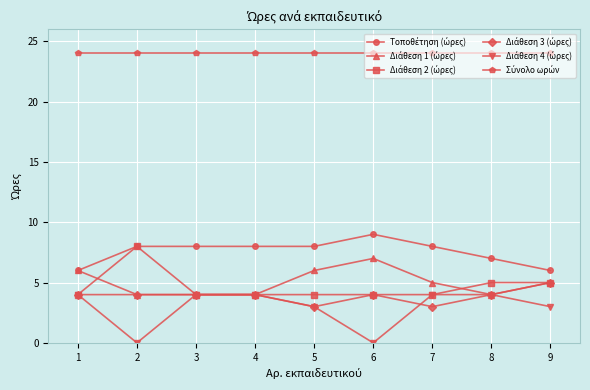

What is the total value across all series at 1?

48